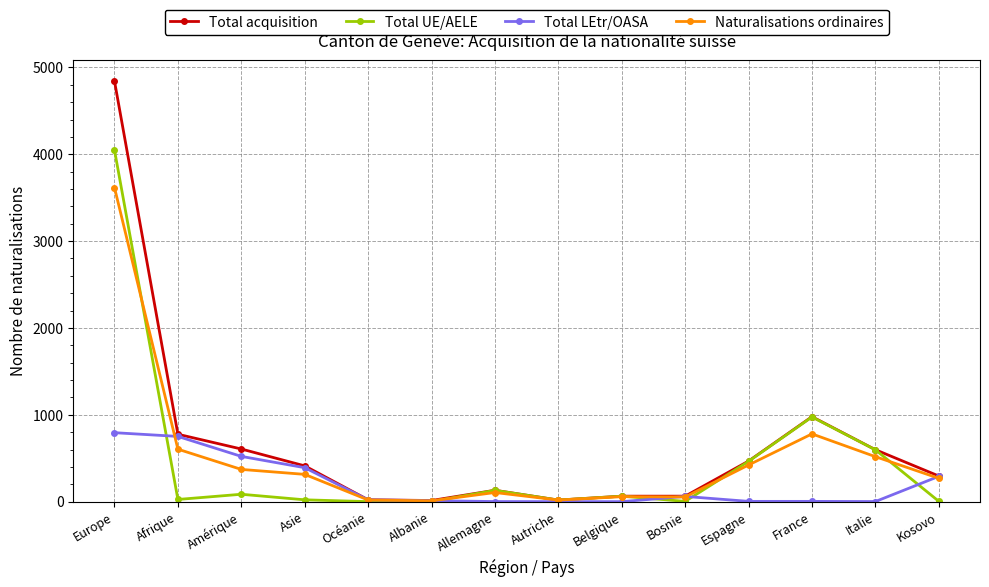

Which series has the widest spread of values?

Total acquisition